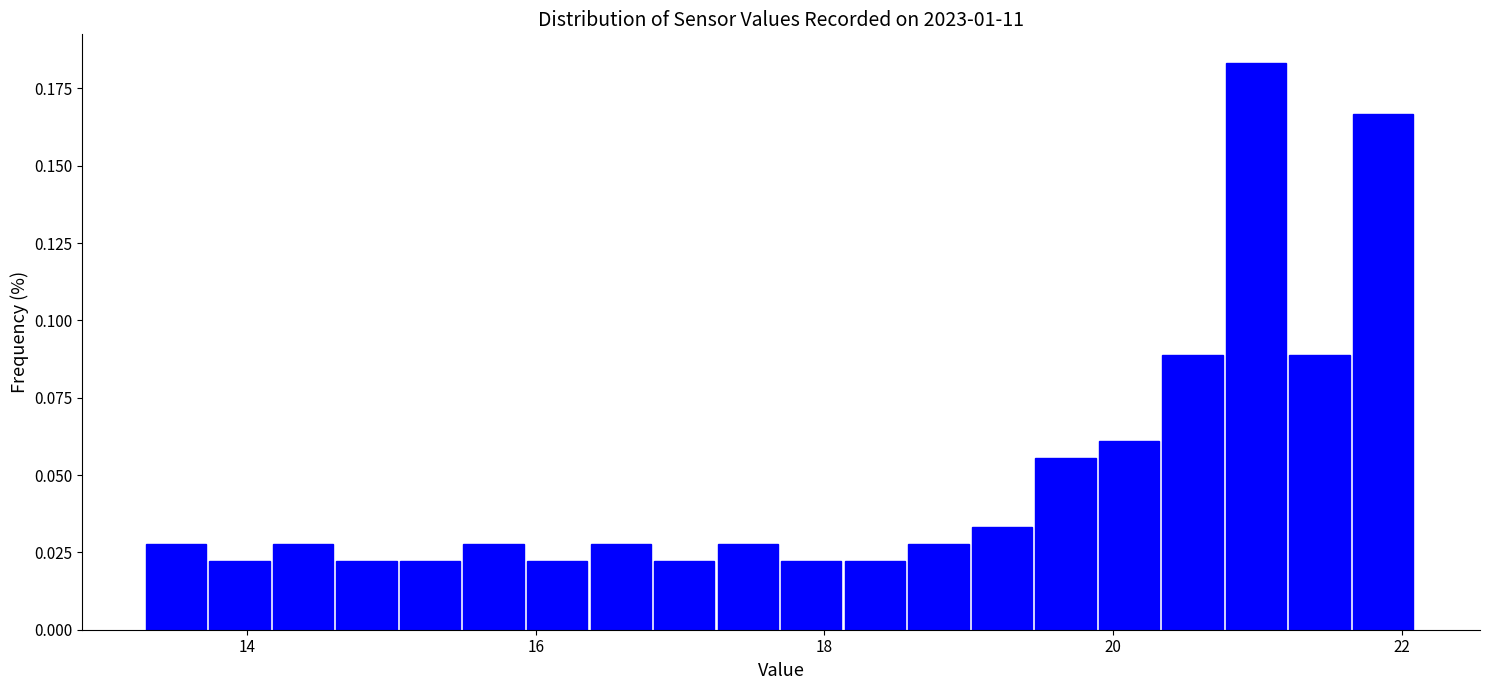

Around what value on the x-axis is the tallest bar? Give the approximate position of its centre, as read against the axis.

21.0